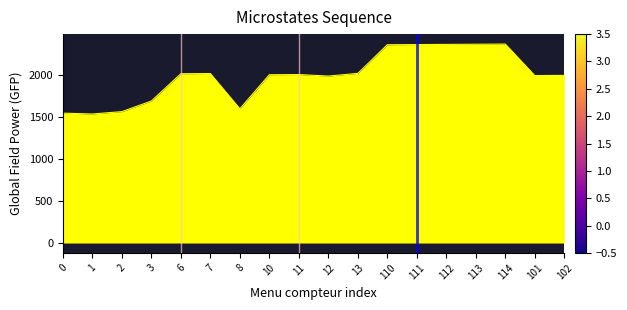

What is the difference between the maximum and minimum values?

830